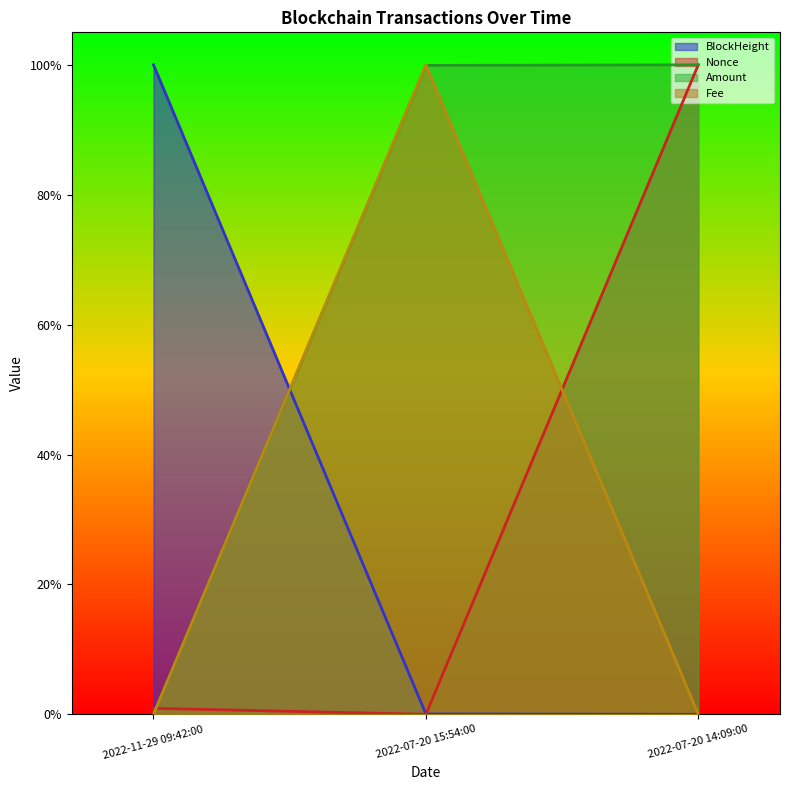

What is the label of the 3rd point from the left?

2022-07-20 14:09:00